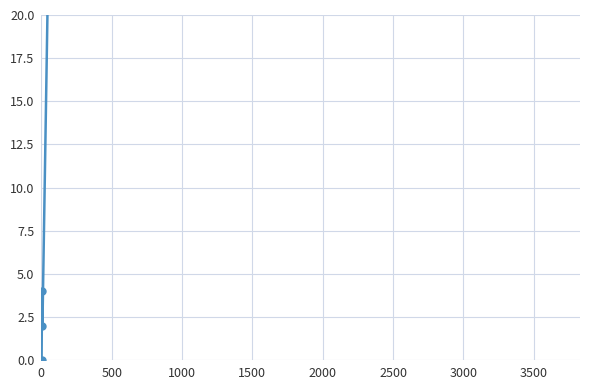

Does the chart display data point markers on the line(s)?

Yes